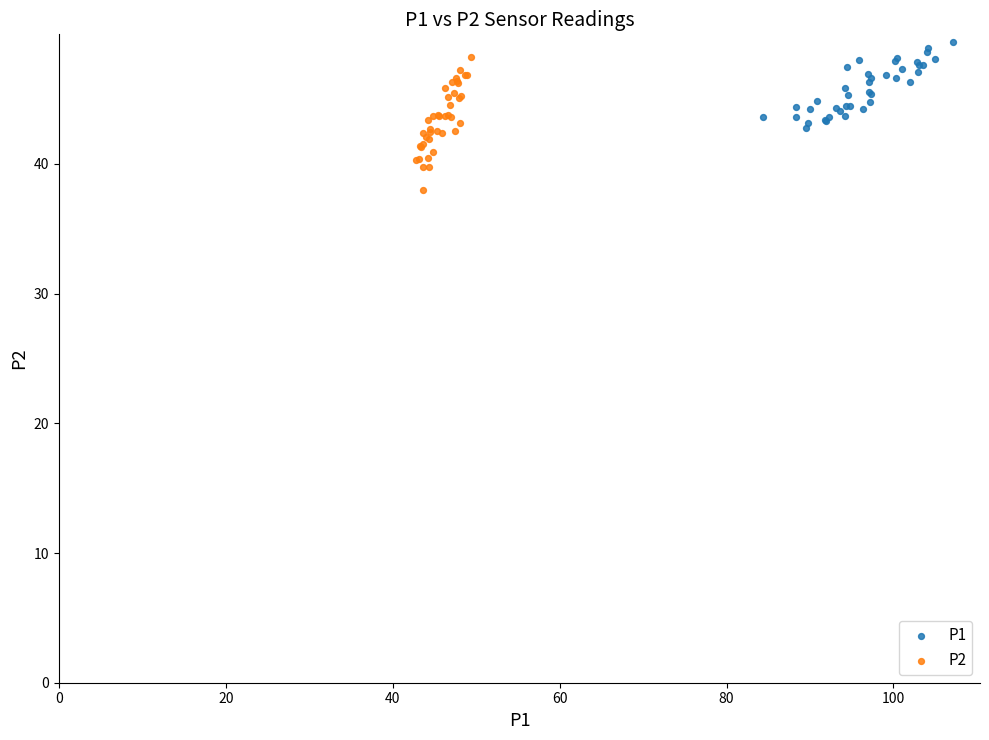

Which series reaches the minimum Y coordinate?

P2